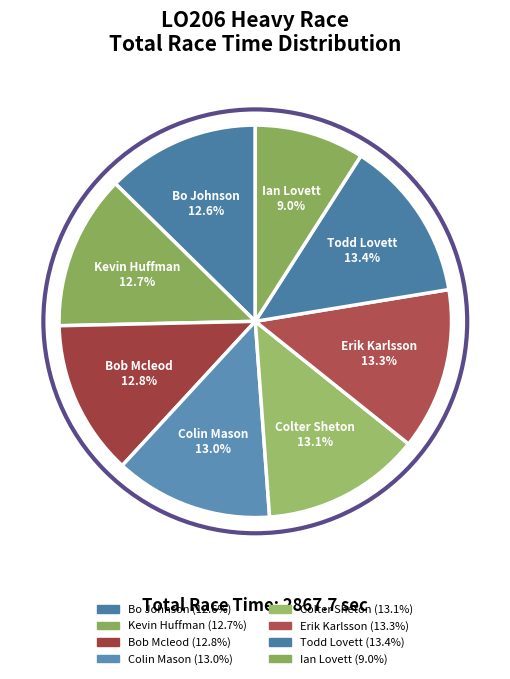

Does Todd Lovett represent more than half of the total?

No